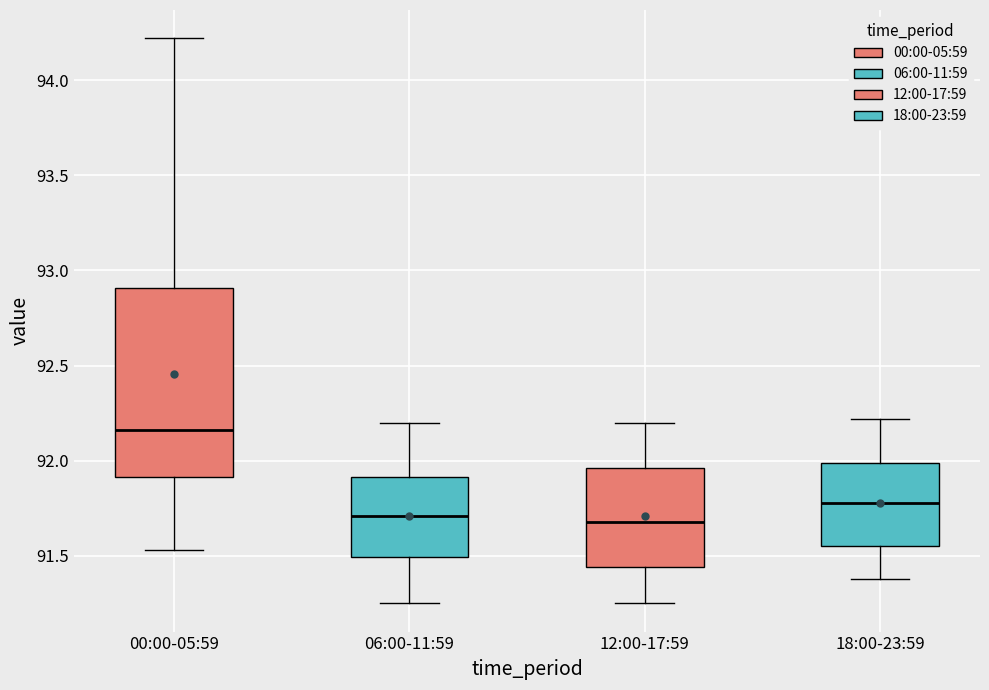

Reading left to right, transcribe this box plot: for each box, give where its median line is, the range the box spans, and where its two whiskers end, as read against the y-axis. The values are not printed on the chart, so give them approximately, as read against the axis.

00:00-05:59: median 92.15, box 91.90 to 92.90, whiskers 91.55 to 94.20
06:00-11:59: median 91.70, box 91.50 to 91.90, whiskers 91.25 to 92.20
12:00-17:59: median 91.70, box 91.45 to 91.95, whiskers 91.25 to 92.20
18:00-23:59: median 91.80, box 91.55 to 92.00, whiskers 91.40 to 92.20